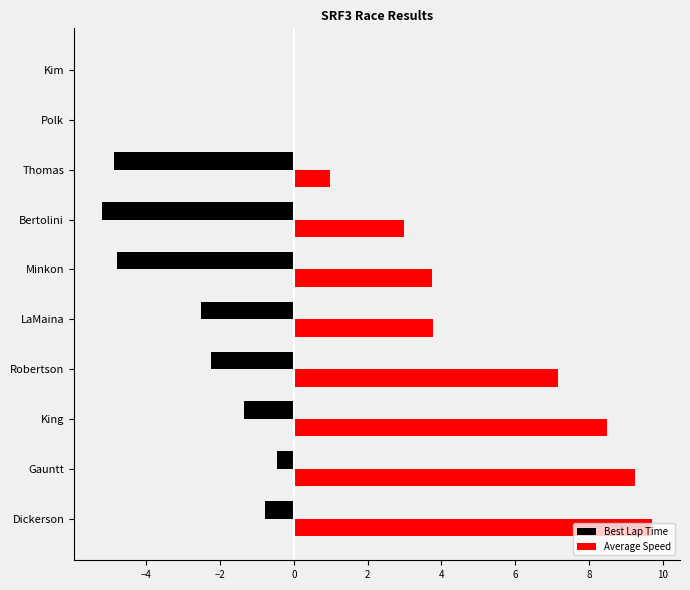

The value of Best Lap Time at Bertolini is -3.6. True or false?

False